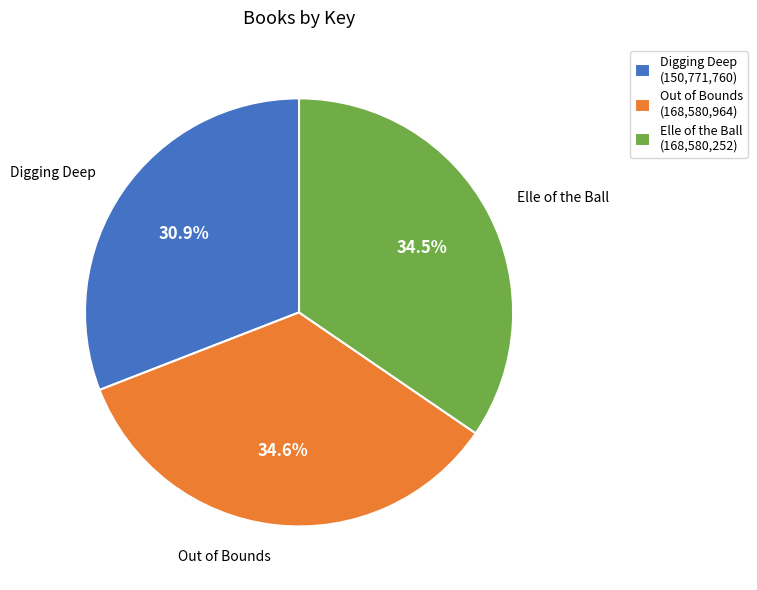

What portion of the pie excludes Elle of the Ball?

65.5%